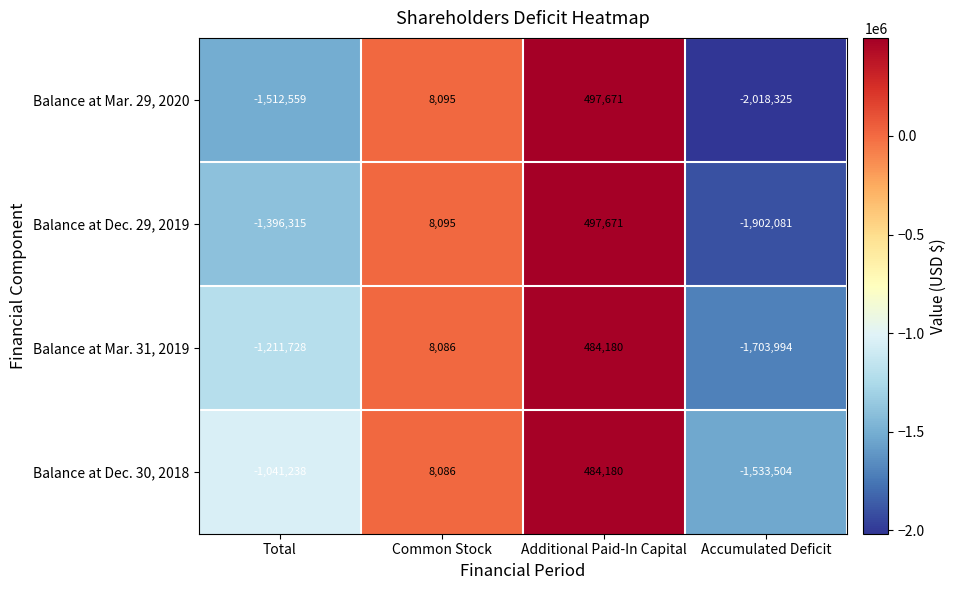

How many positive values does the Balance at Dec. 30, 2018 series have?

2